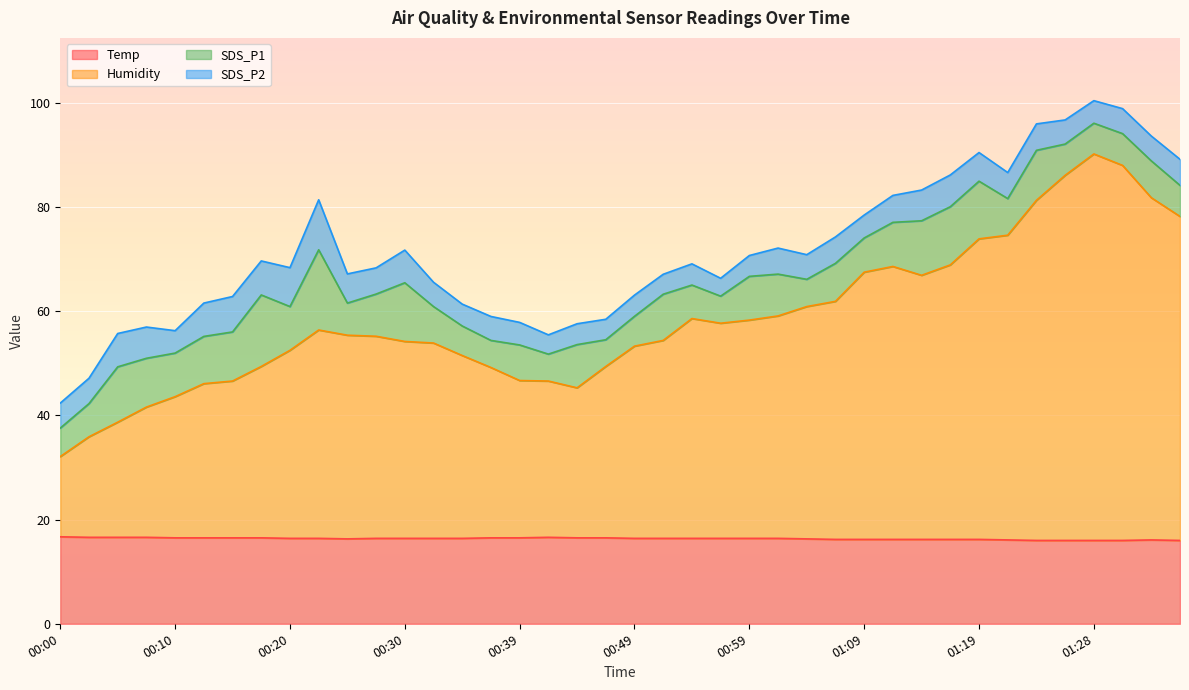

What is the lowest value of the Temp series?

16.0